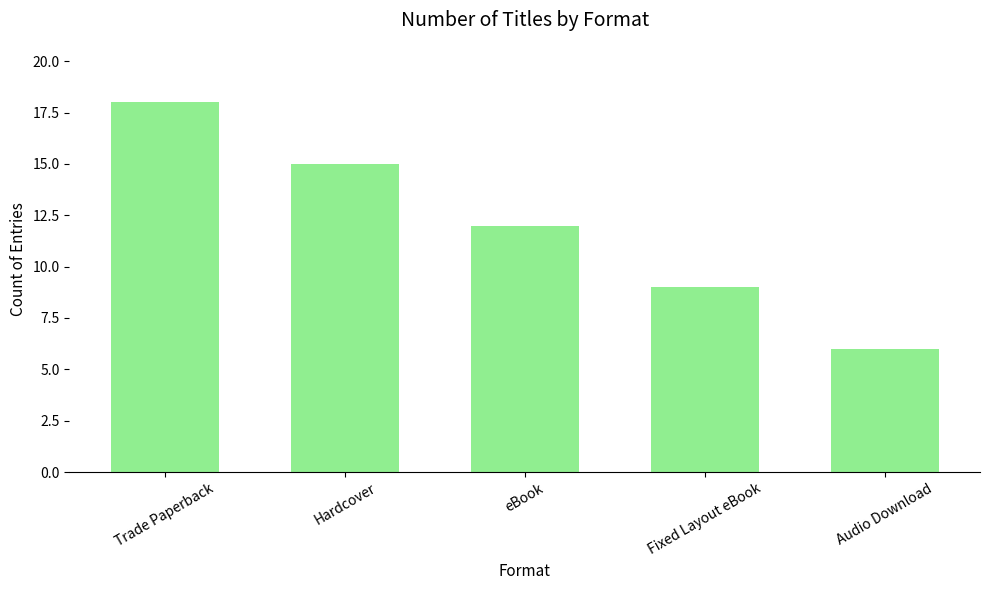

What is the value of the 4th bar from the left?

9